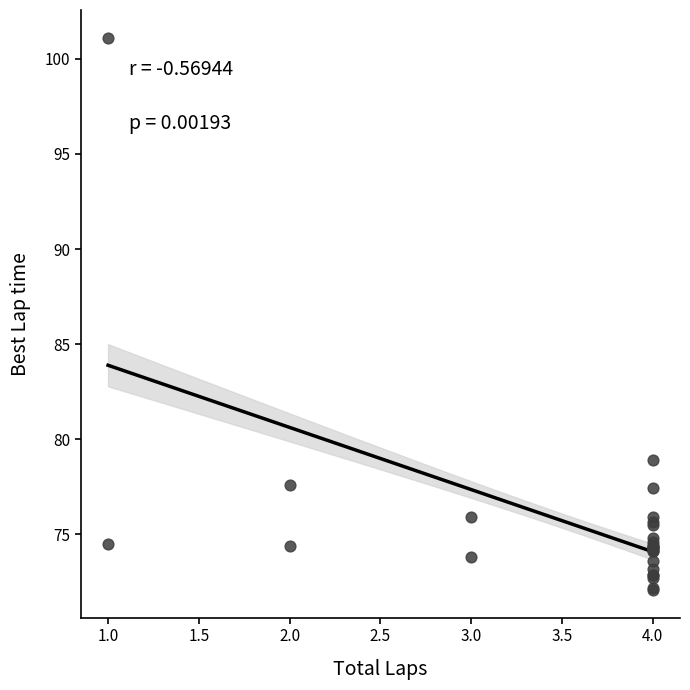

What Y value in the scatter plot is closest to 86?

78.9